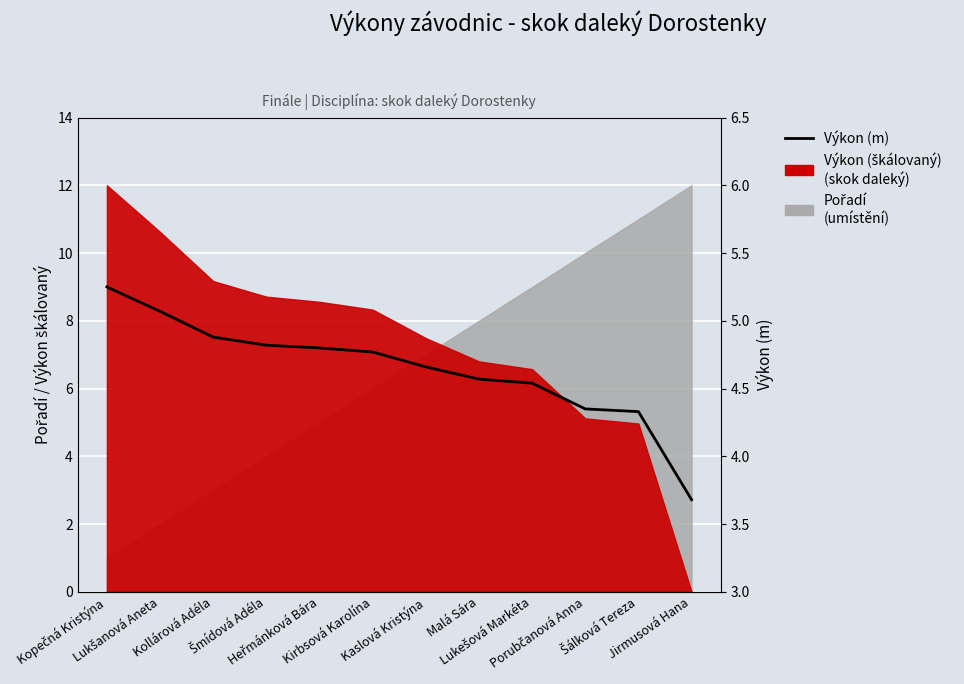

What is the value of the 2nd point from the left?

5.1